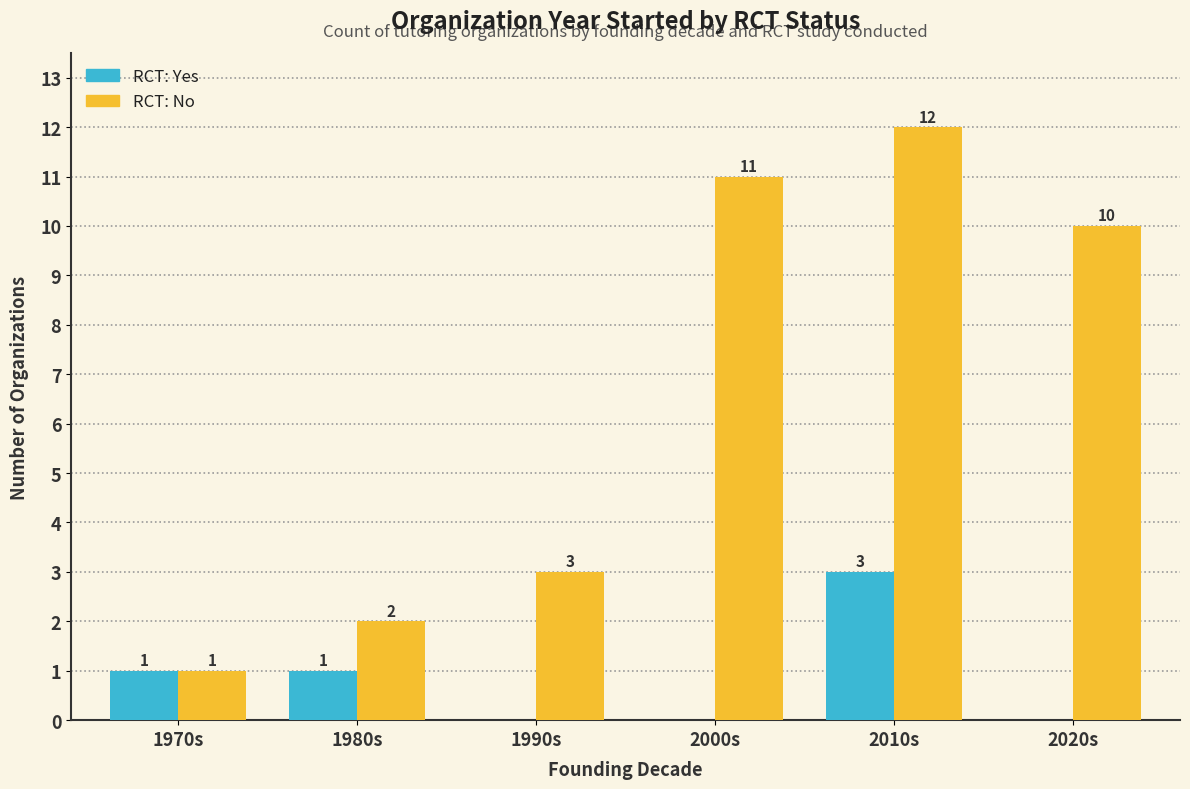

At which category is the sum across all series the highest?

2010s